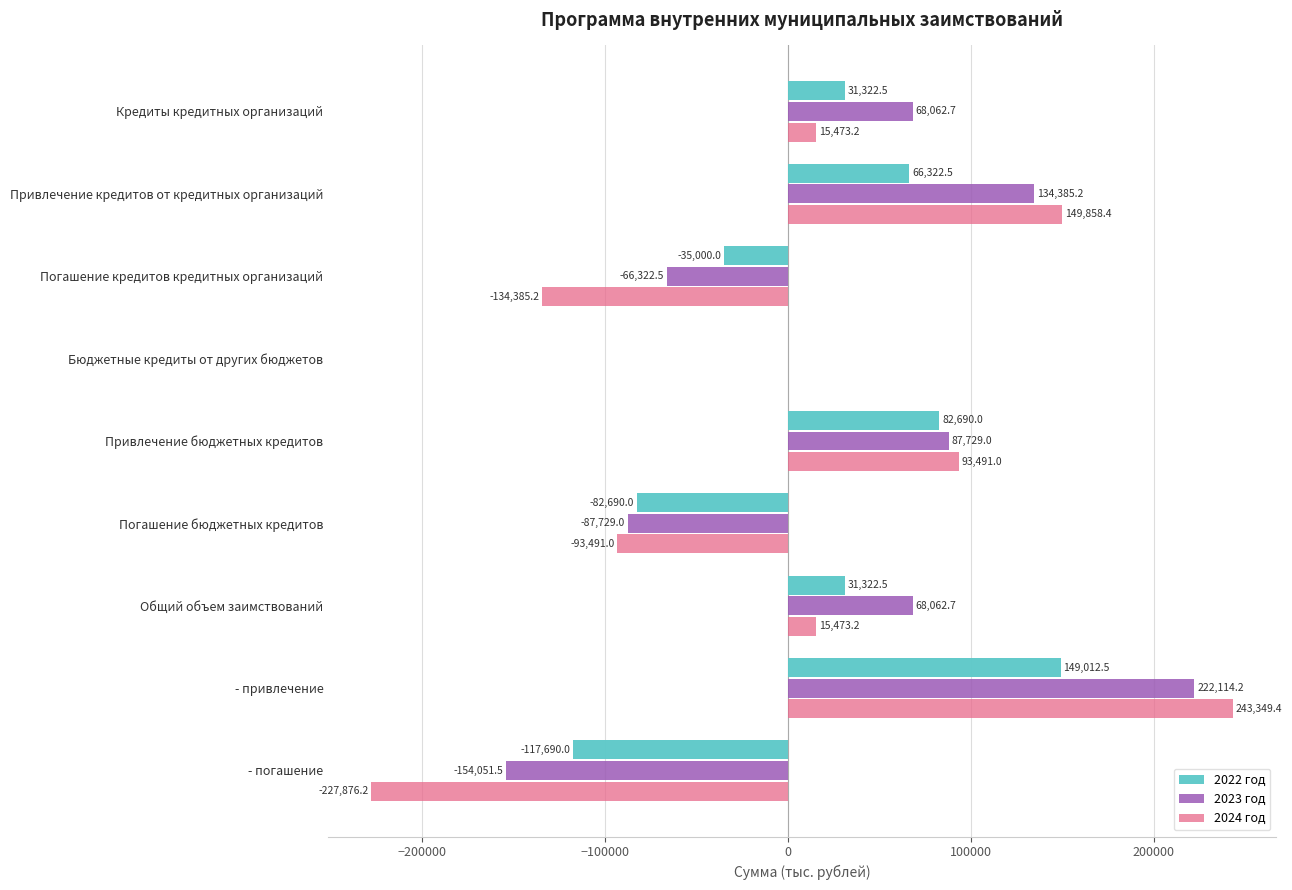

Is it true that 2024 год equals -227876.2 at - погашение?

True